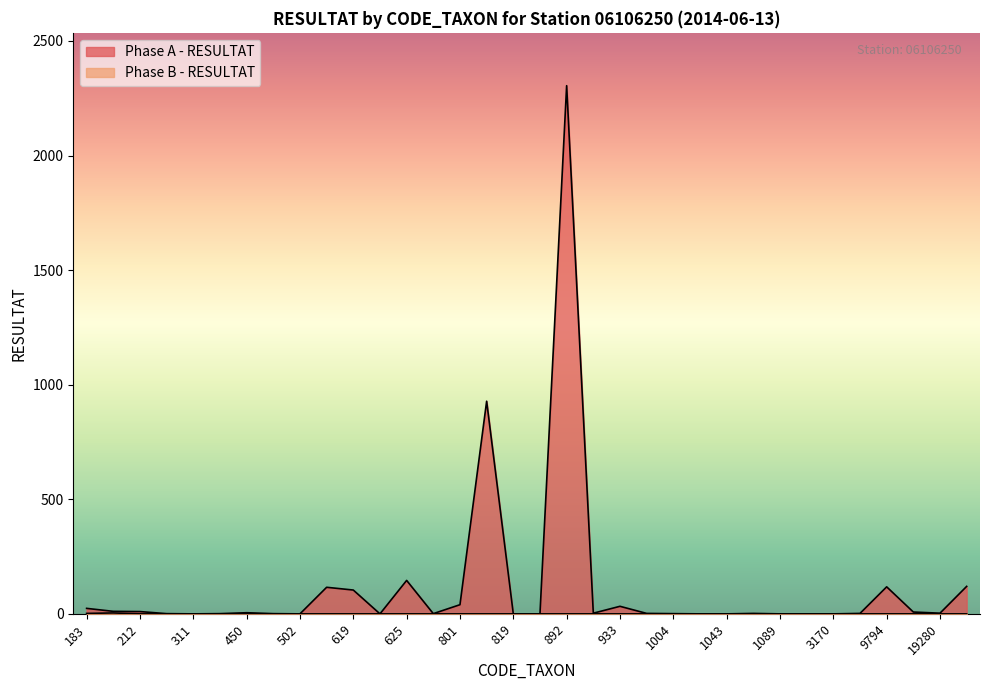

What is the sum of all Phase B - RESULTAT values?

6